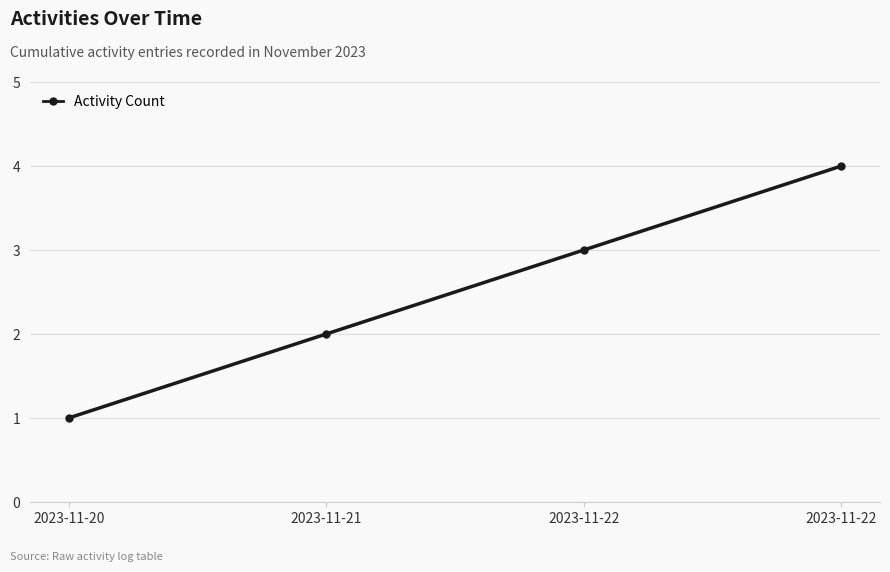

Reading left to right, list all the values displayed in this chart.

1	2	3	4